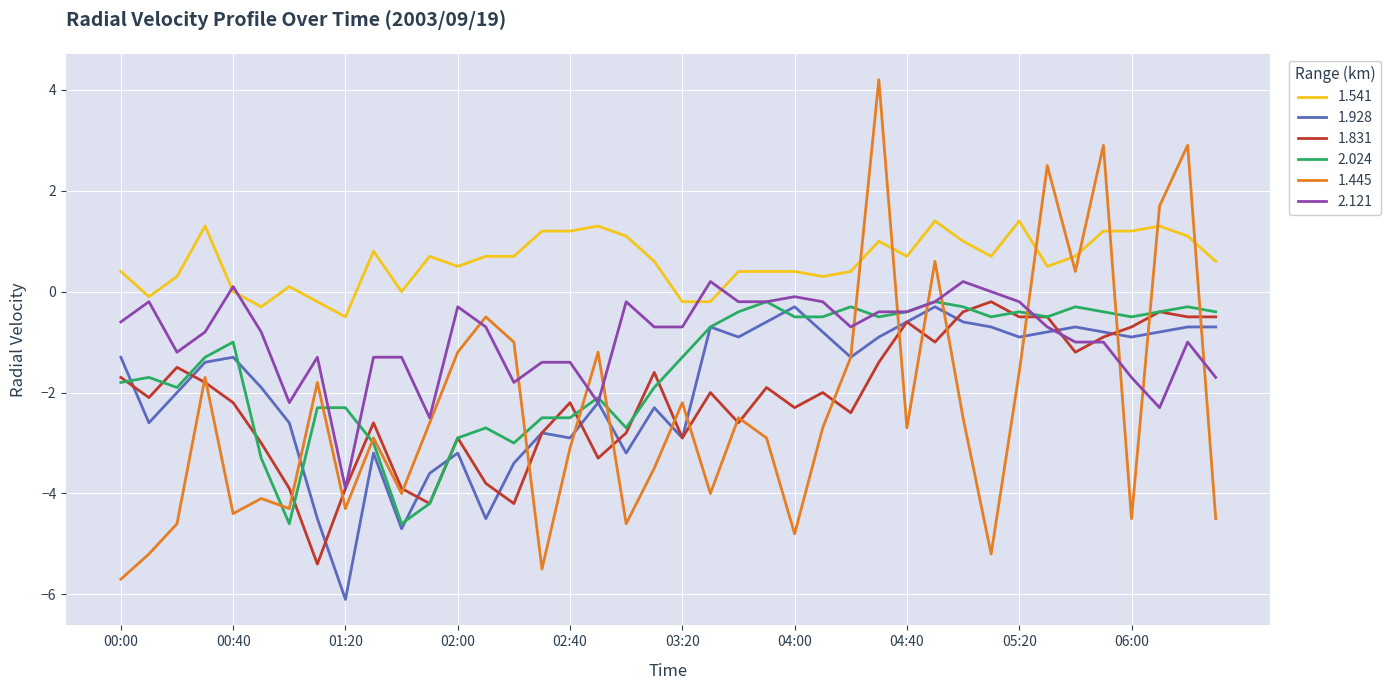

Does the chart have visible grid lines?

Yes